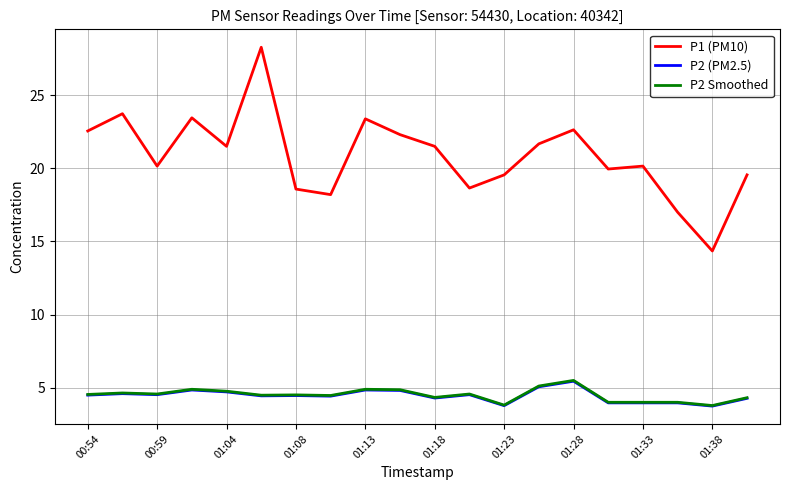

Which series has the largest total across all categories?

P1 (PM10)